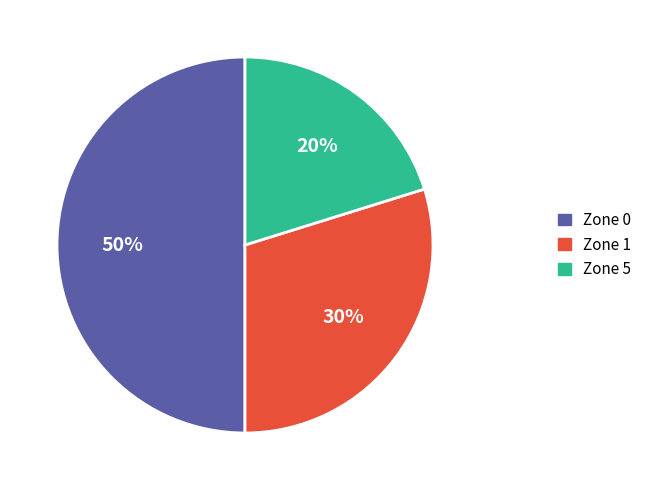

How many segments does this pie chart have?

3